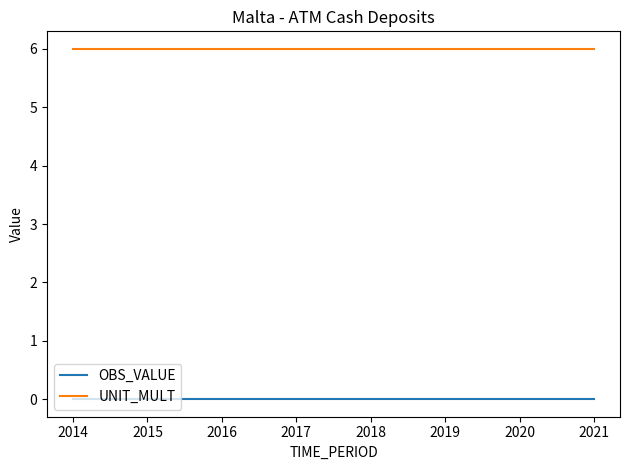

Is this an area chart (filled region under the line)?

No